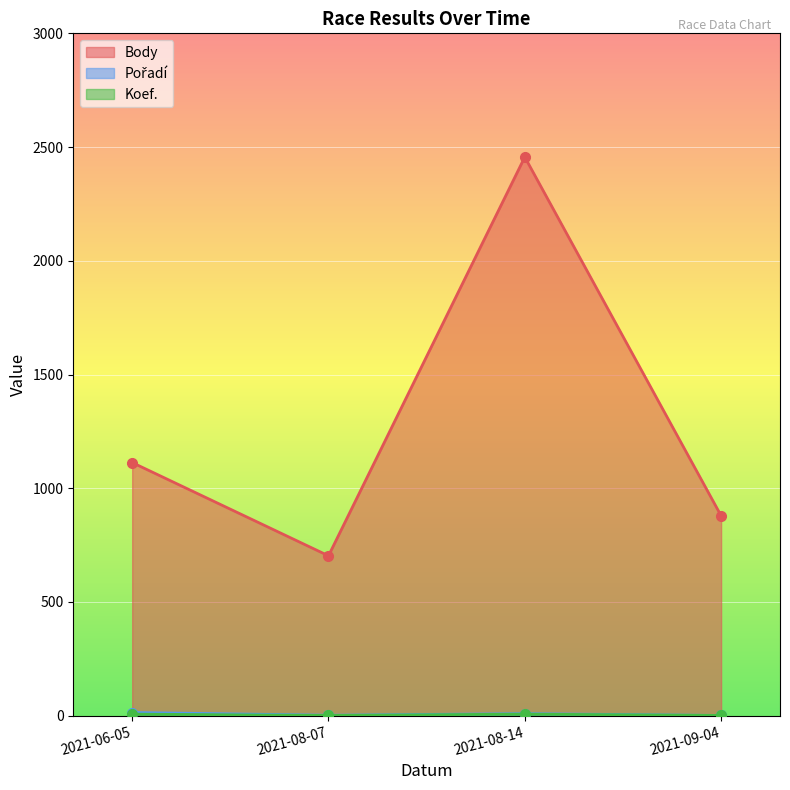

List the series in order of their peak value, lowest first.

Koef., Pořadí, Body